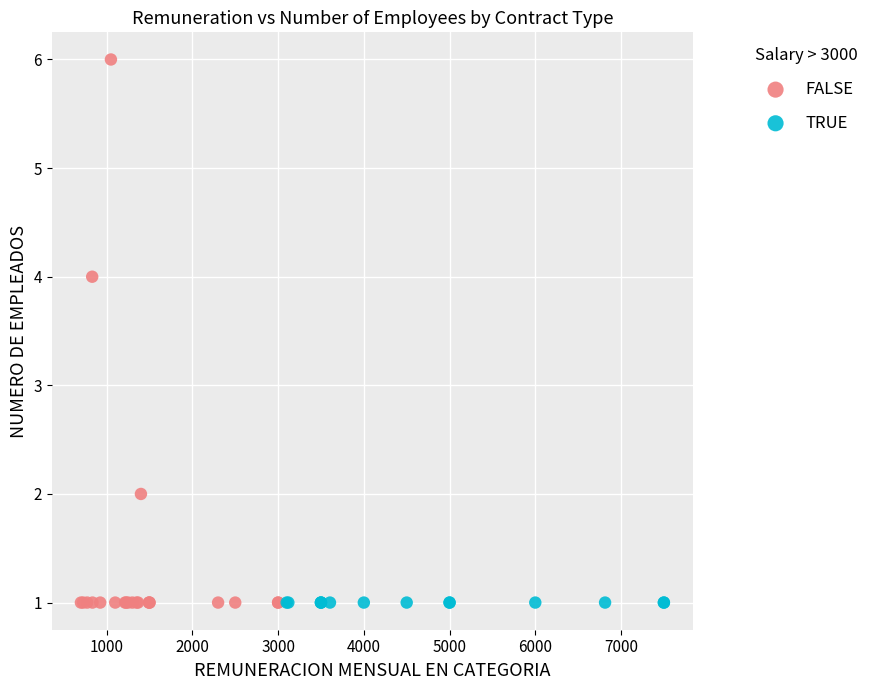

What are all the series names shown in the legend?

FALSE, TRUE